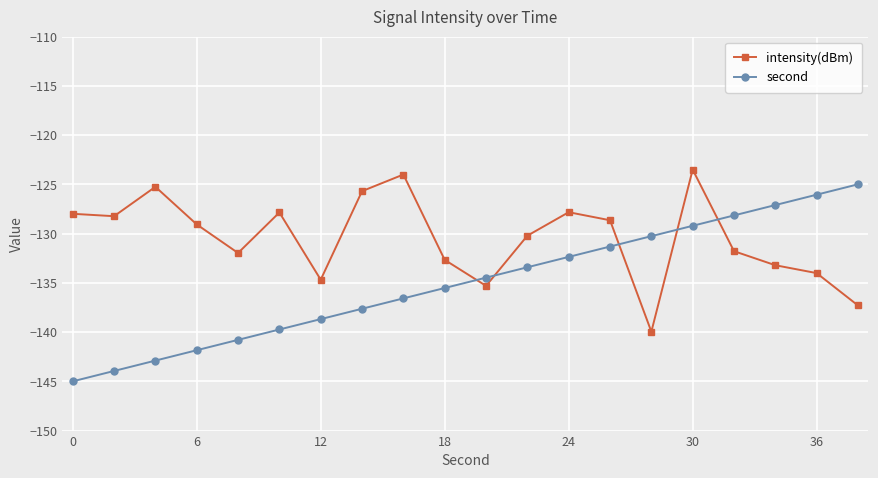

What is the difference between the maximum and minimum values in the second series?

20.0